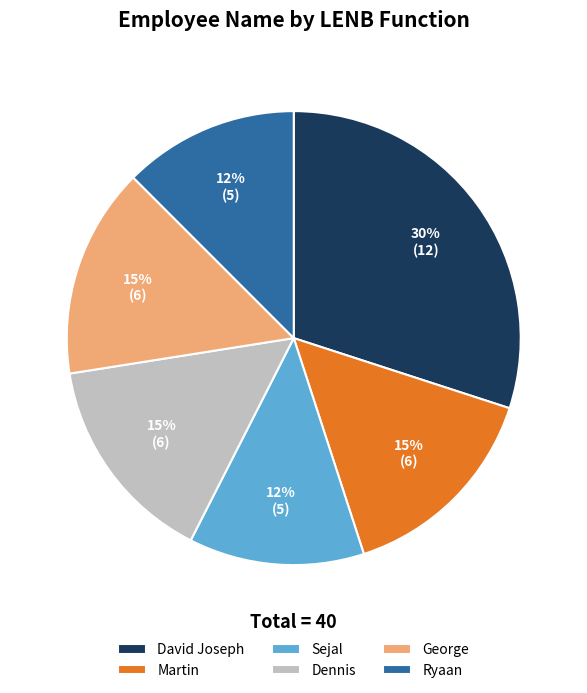

How many slices are in this pie chart?

6